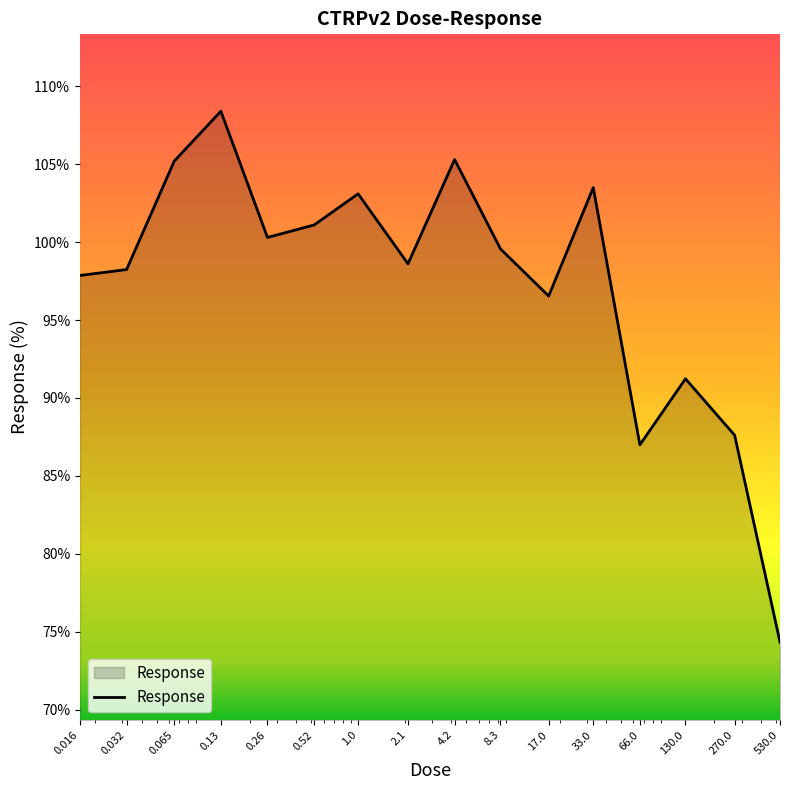

What is the sum of all values?

1557.9